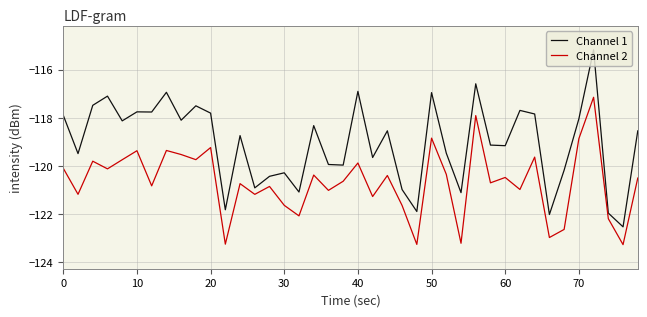

What is the difference between the maximum and minimum values in the Channel 2 series?

6.1